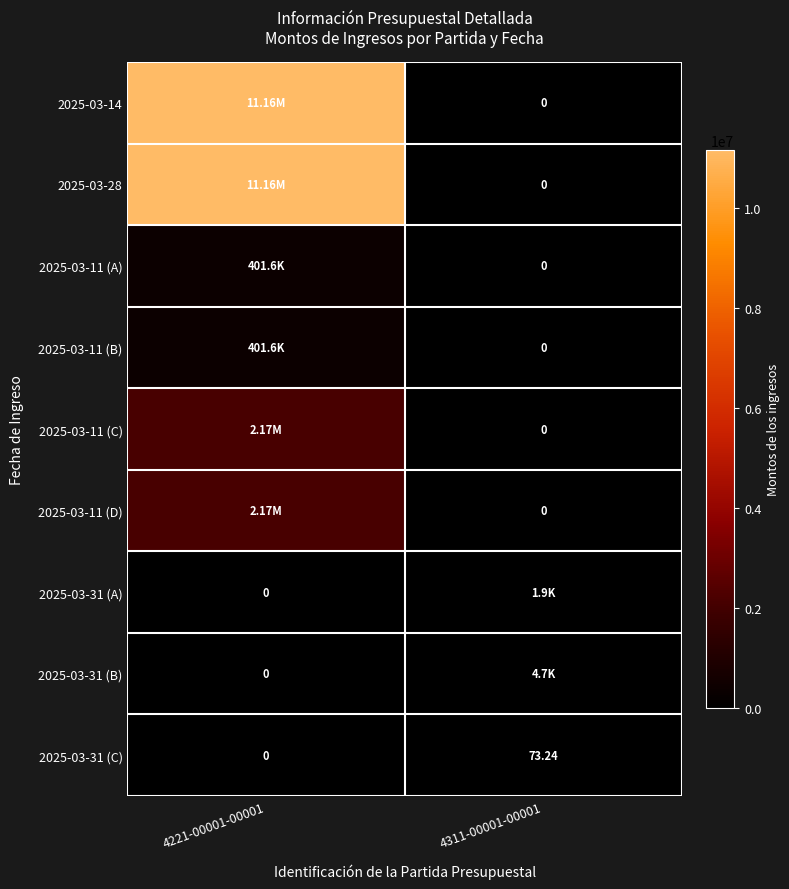

Which series changed the most between 4221-00001-00001 and 4311-00001-00001?

2025-03-14